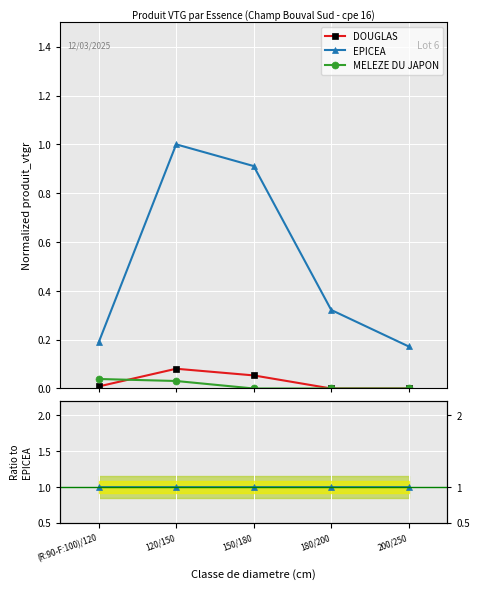

What position from the right is (R:90-F:100)/120?

5